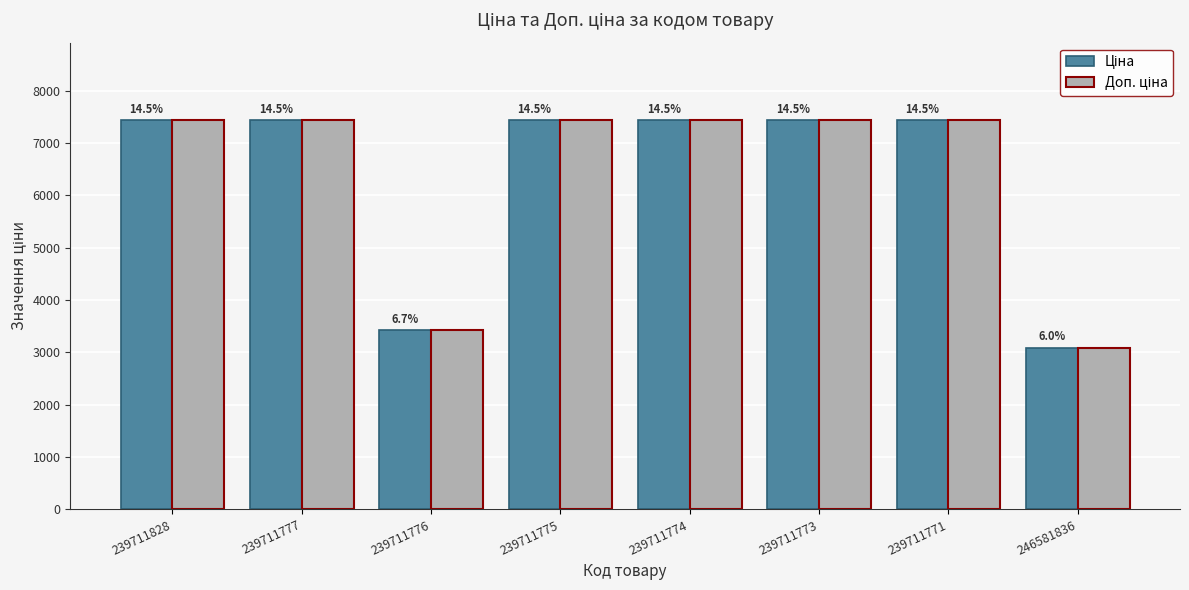

Reading left to right, what are all the values shown in this chart?

Ціна: 7436.2	7436.2	3420.6	7436.2	7436.2	7436.2	7436.2	3091.2
Доп. ціна: 7436.2	7436.2	3421.0	7436.2	7436.2	7436.2	7436.2	3091.0